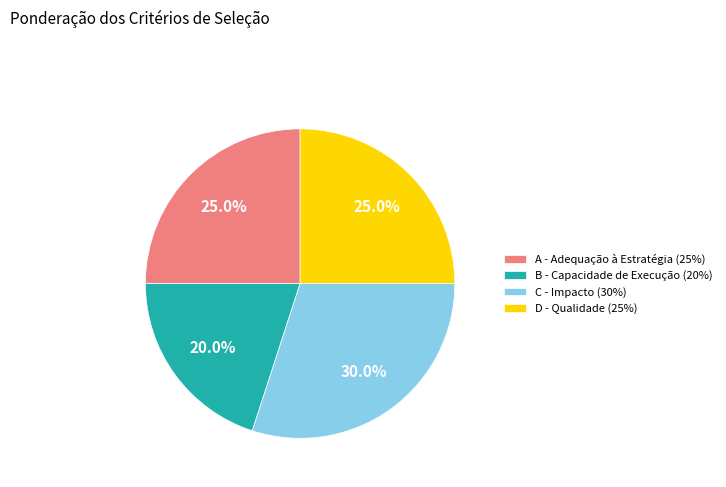

The A - Adequação à Estratégia (25%) slice represents 33% of the pie. True or false?

False